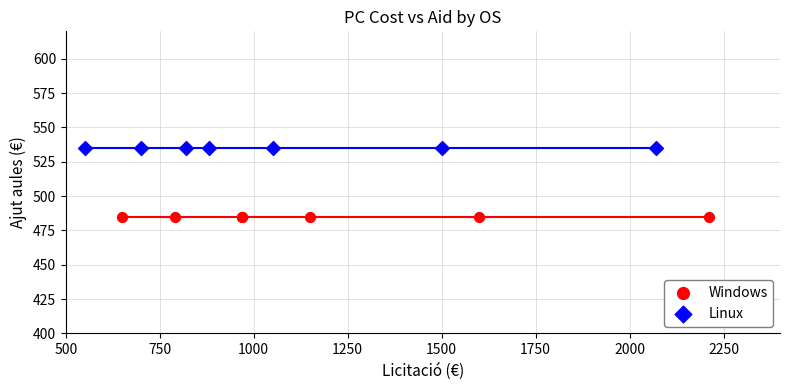

What are all the series names shown in the legend?

Windows, Linux